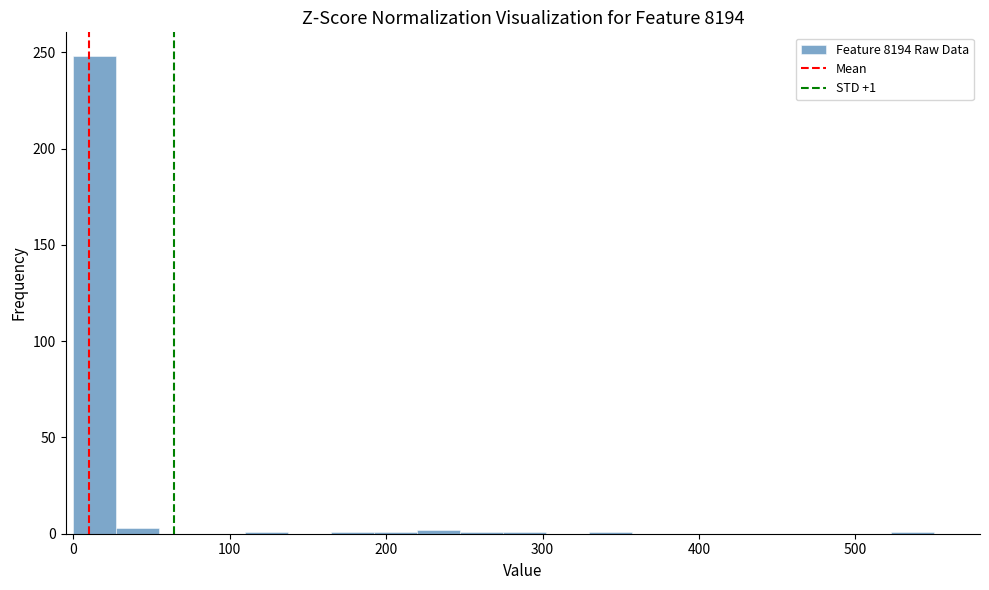

Read against the x-axis, roughly where is the centre of the tallest bar?

10